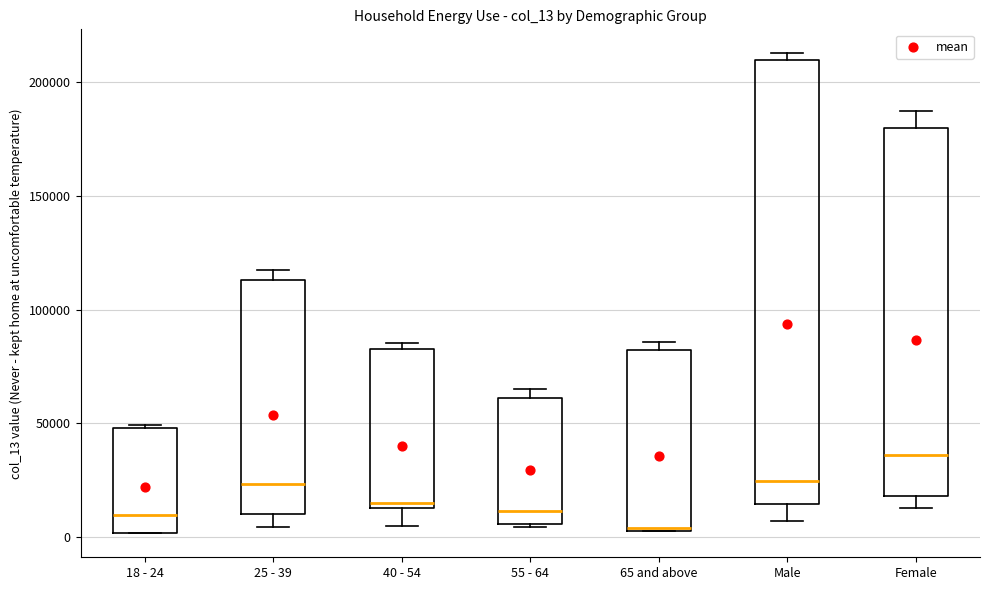

Reading left to right, read every box against the y-axis: the position of its median line, the range the box covers, and the ends of its whiskers. The values are not printed on the chart, so give them approximately, as read against the axis.

18 - 24: median 10000, box 0 to 50000, whiskers 0 to 50000
25 - 39: median 25000, box 10000 to 115000, whiskers 5000 to 115000 (just above the box's upper edge)
40 - 54: median 15000 (just above the box's lower edge), box 15000 to 85000, whiskers 5000 to 85000 (just above the box's upper edge)
55 - 64: median 10000, box 5000 to 60000, whiskers 5000 to 65000
65 and above: median 5000, box 5000 to 80000, whiskers 5000 to 85000
Male: median 25000, box 15000 to 210000, whiskers 5000 to 215000
Female: median 35000, box 20000 to 180000, whiskers 15000 to 185000